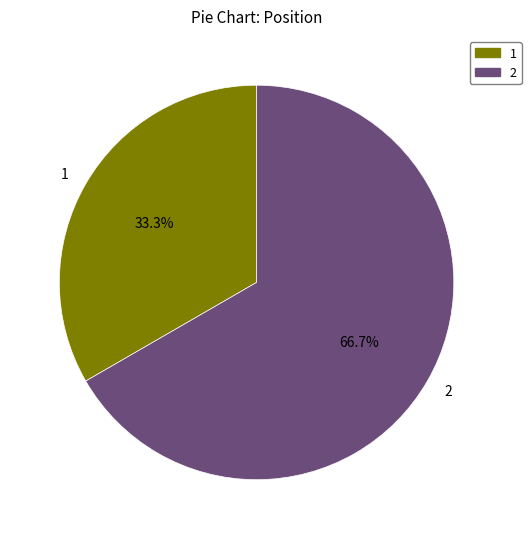

Which category accounts for the majority?

2